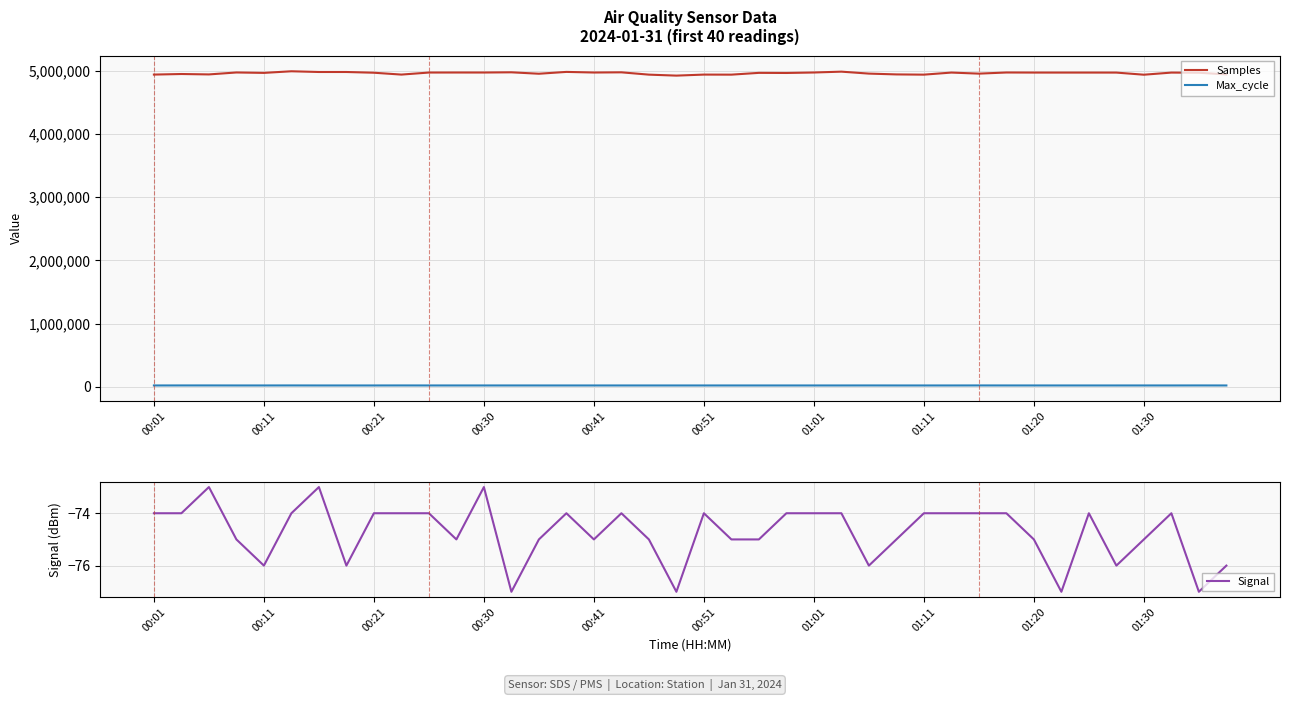

At 23, list the series in order from smallest to largest.

Signal, Max_cycle, Samples